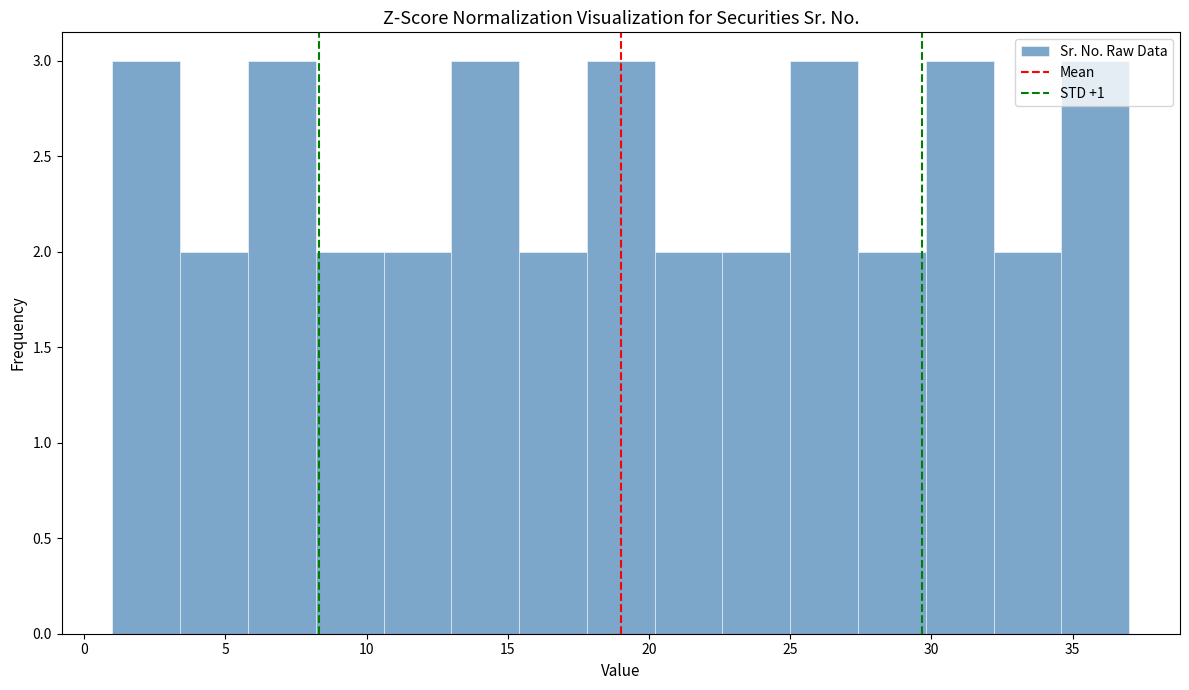

Reading left to right, transcribe this chart: for each bar, give the range it covers on the x-axis and its height. Neither the bar edges nor the heights are printed on the chart, so give them approximately, as read against the axes.

1.0 to 3.4: 3
3.4 to 5.8: 2
5.8 to 8.2: 3
8.2 to 10.6: 2
10.6 to 13.0: 2
13.0 to 15.4: 3
15.4 to 17.8: 2
17.8 to 20.2: 3
20.2 to 22.6: 2
22.6 to 25.0: 2
25.0 to 27.4: 3
27.4 to 29.8: 2
29.8 to 32.2: 3
32.2 to 34.6: 2
34.6 to 37.0: 3